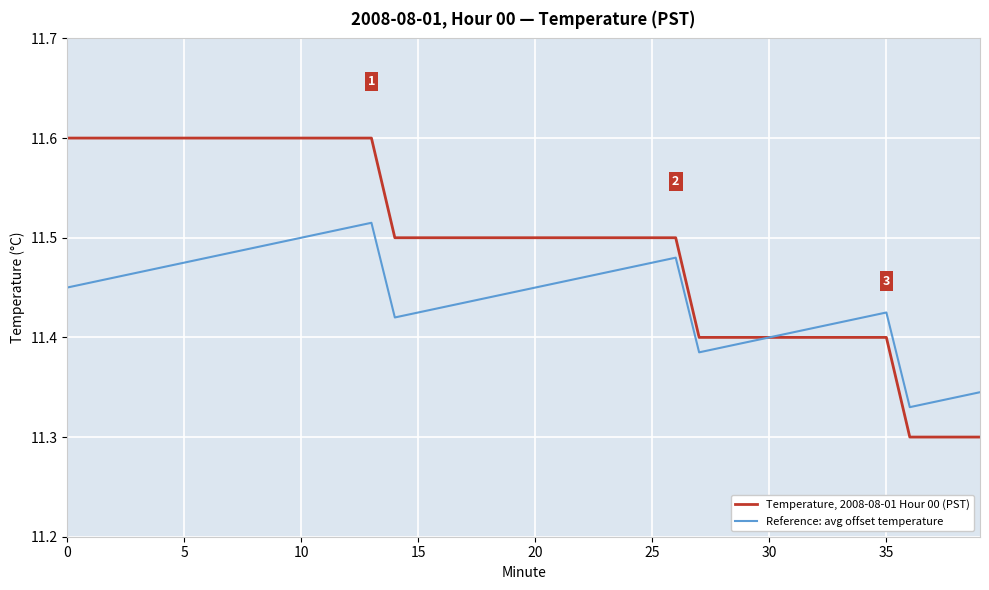

Which series has the widest spread of values?

Temperature, 2008-08-01 Hour 00 (PST)